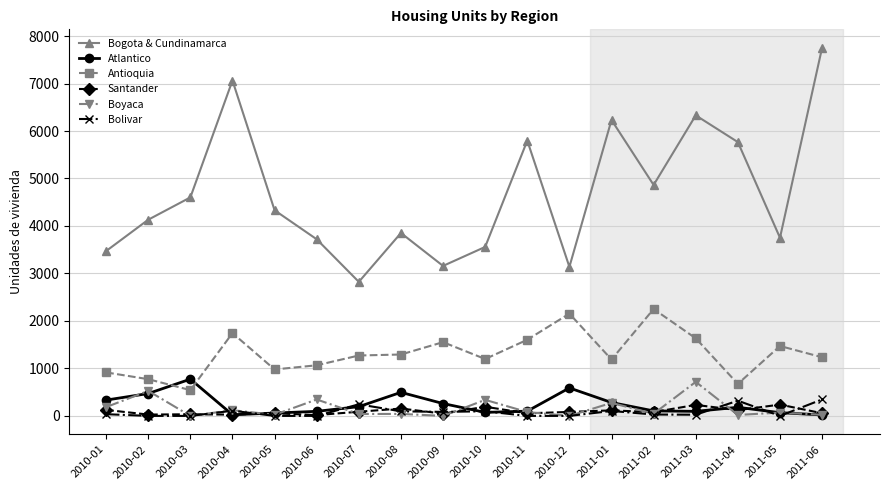

Where is the first local minimum for Boyaca?

2010-03